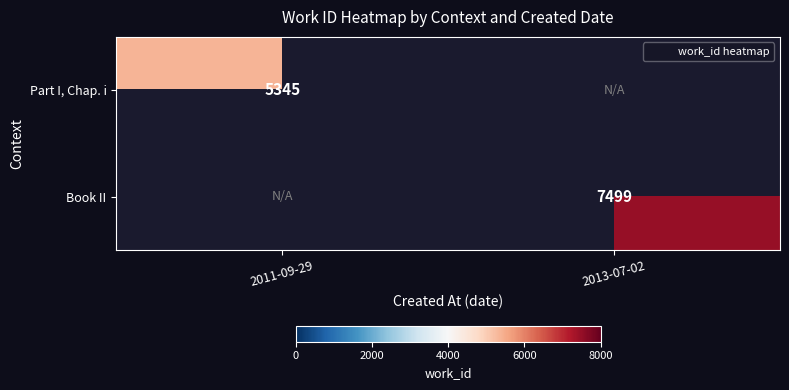

The value of Book II at 2013-07-02 is 3438. True or false?

False